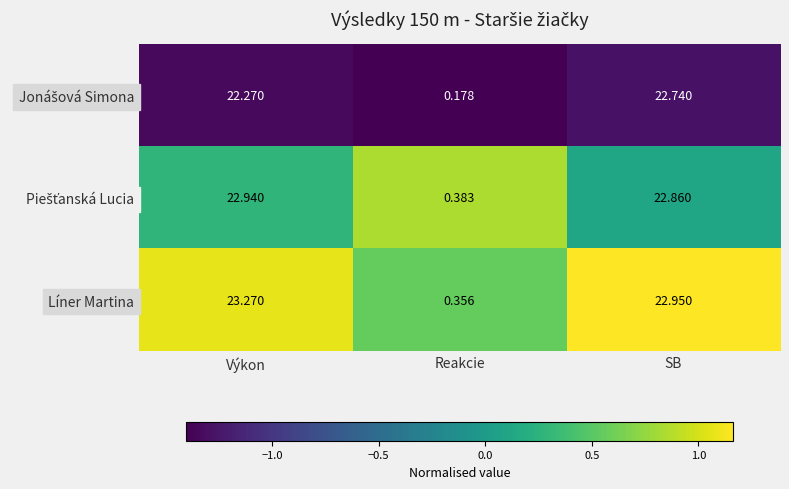

Where is Líner Martina nearest to the value 11?

Reakcie